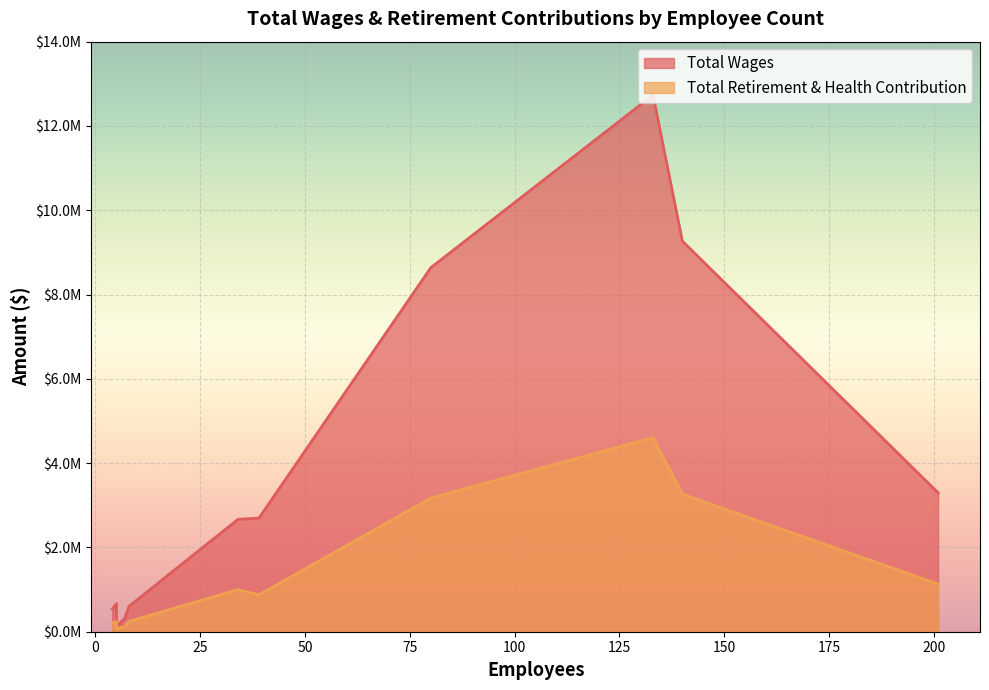

True or false: Total Retirement & Health Contribution and Total Wages intersect in this chart.

False